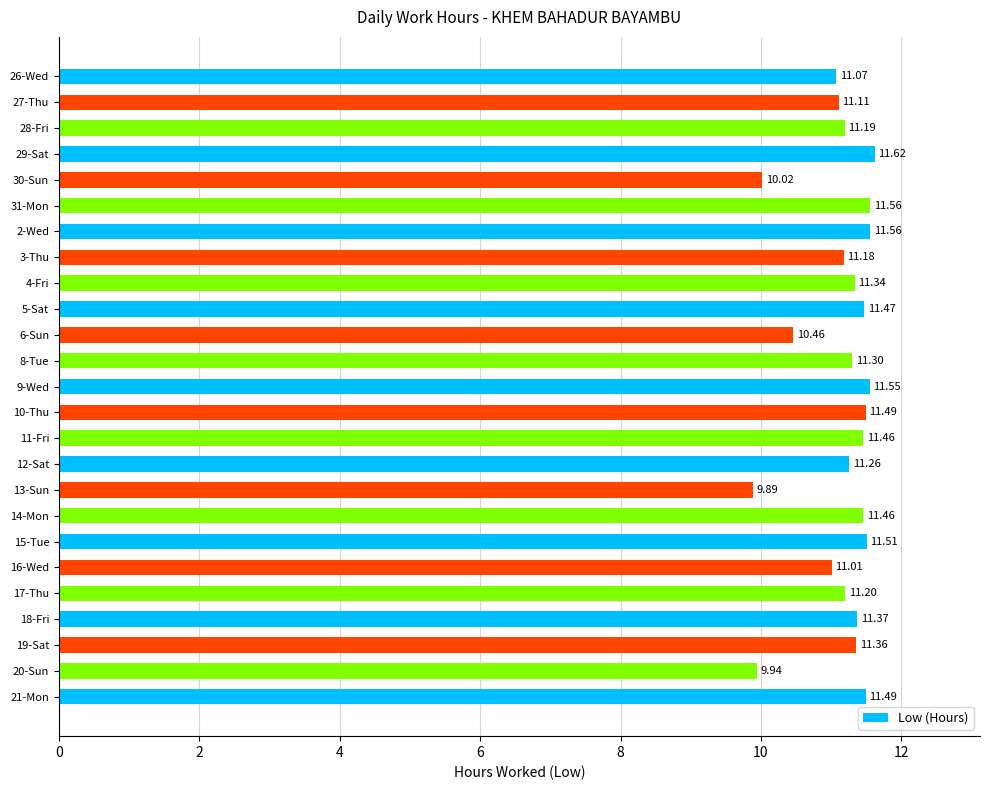

Approximately how many times larger is the value at 11-Fri compared to 14-Mon?

1.0